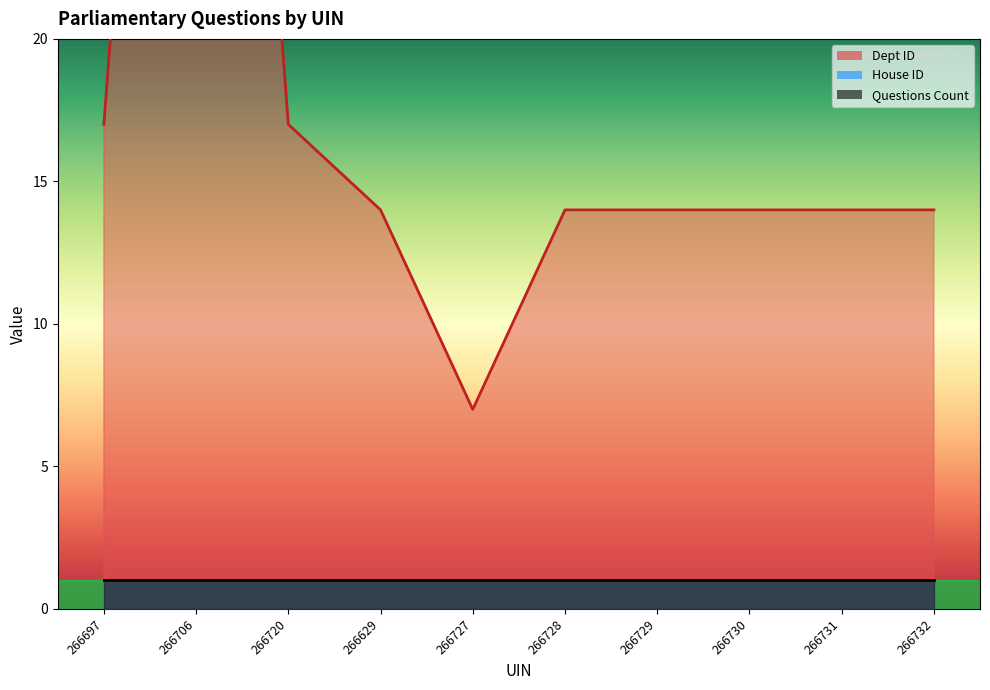

How many lines are shown in the chart?

3